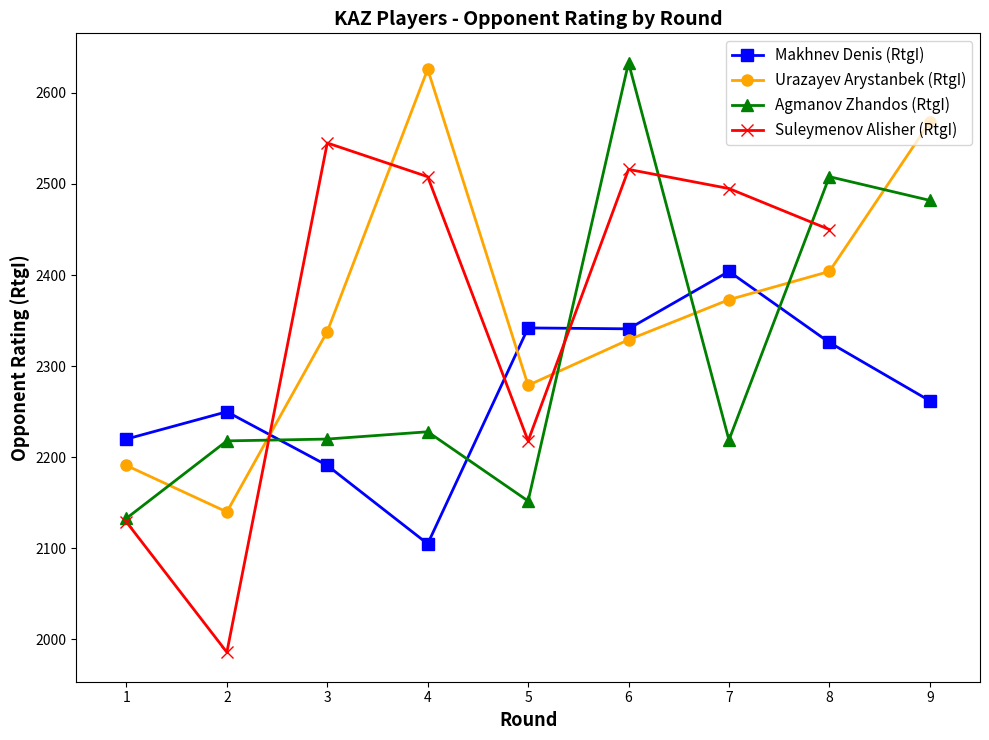

In Agmanov Zhandos (RtgI), how many points are lower than both neighbors (excluding endpoints)?

2